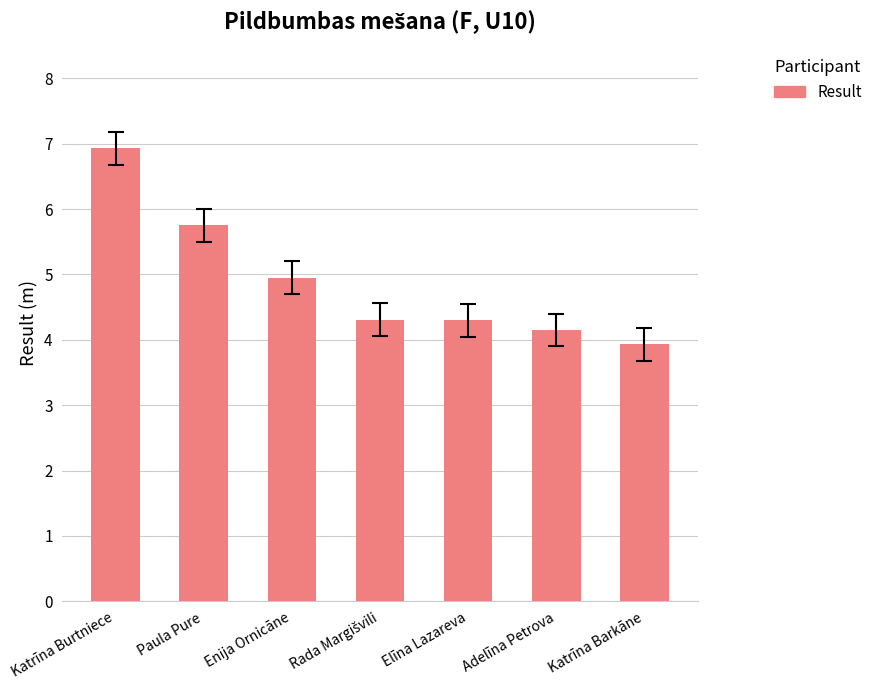

Reading left to right, what are all the values shown in this chart?

6.9	5.8	5.0	4.3	4.3	4.2	3.9